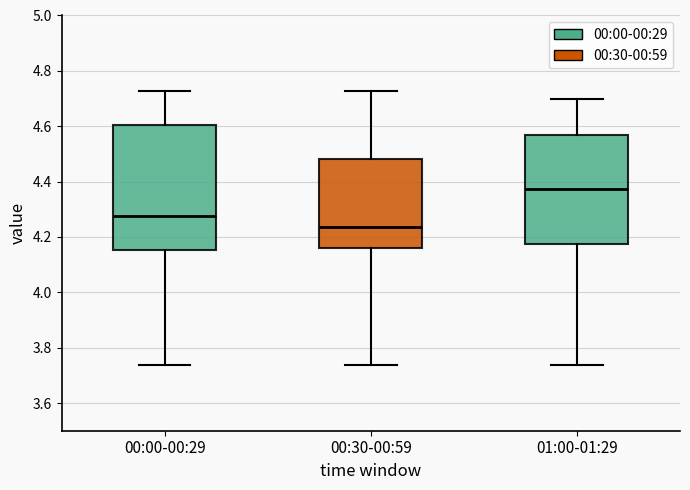

Comparing the boxes themselves (not the whiskers), which one is the tallest?

00:00-00:29